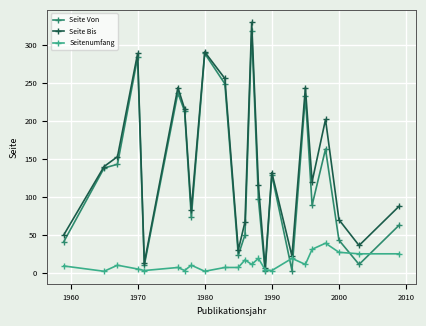

What is the greatest value displayed?

330